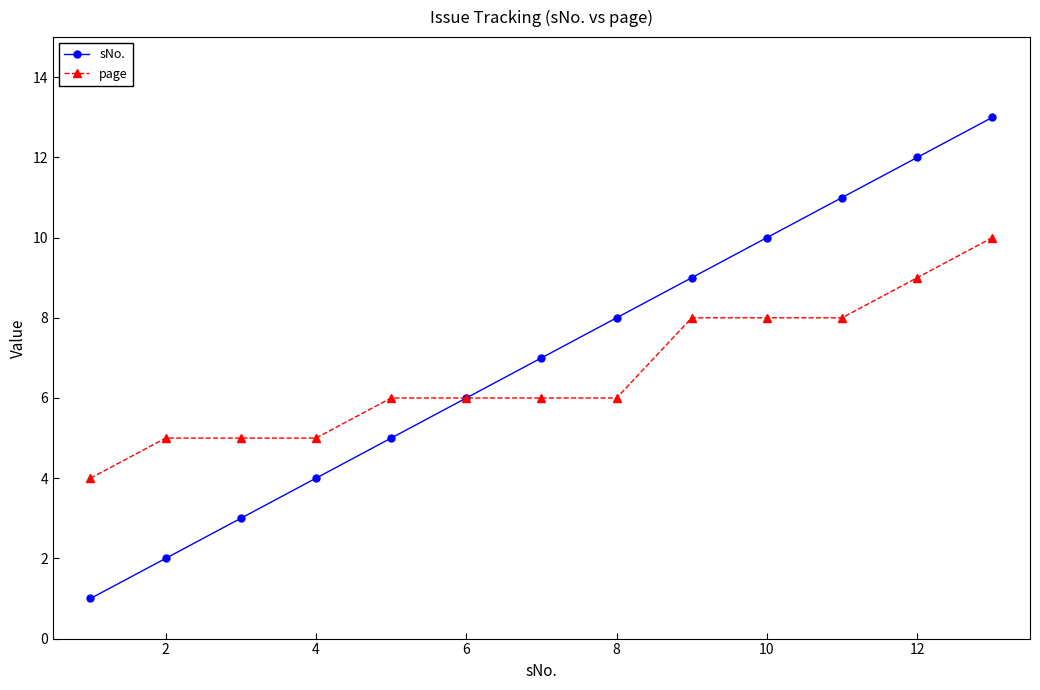

What is the difference between the second highest and second lowest values in the page series?

4